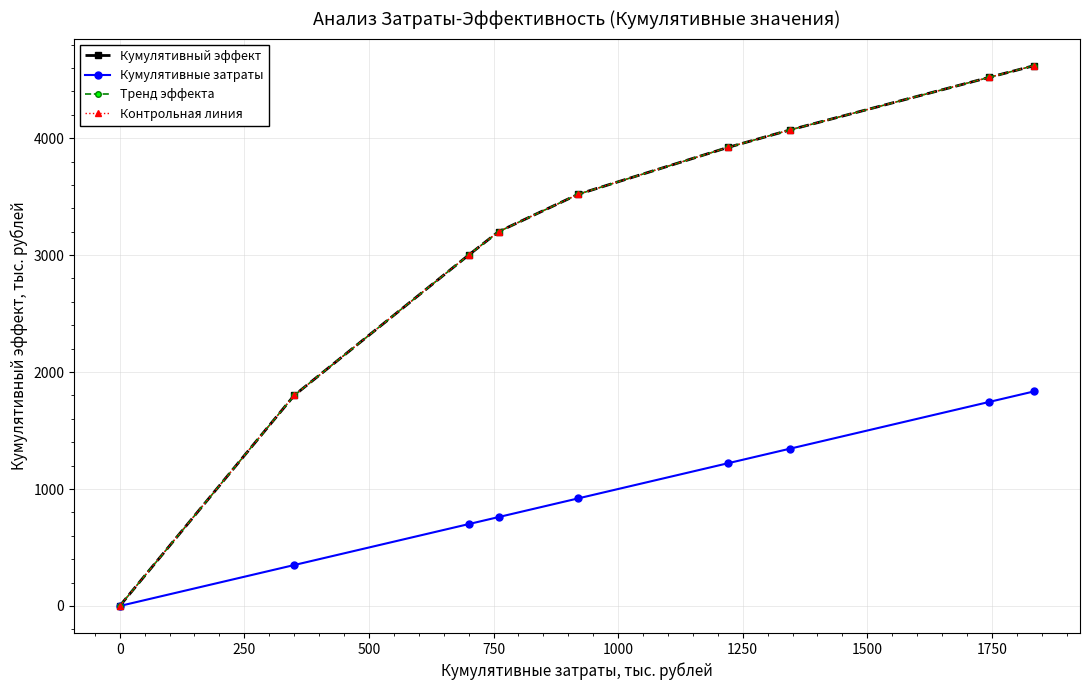

What is the average value of the Кумулятивный эффект series?

3183